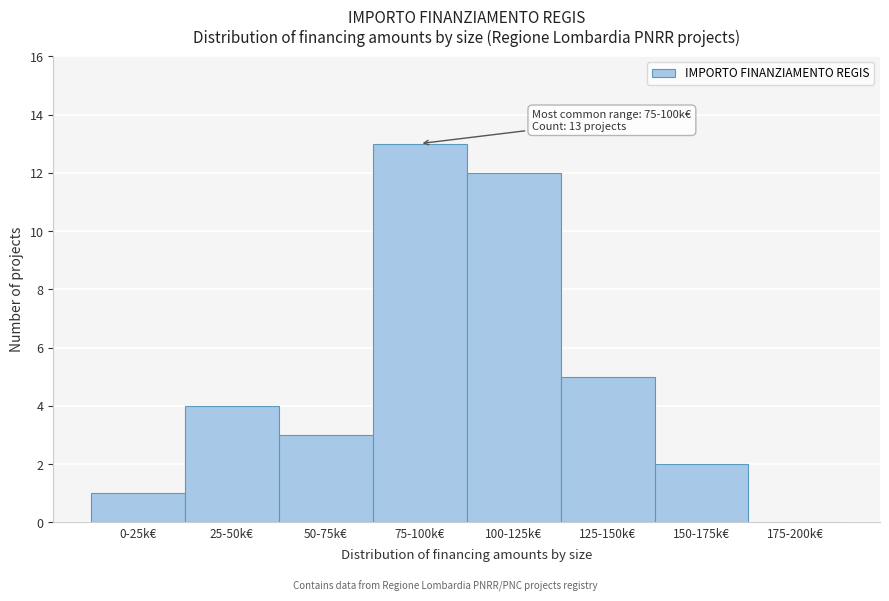

Reading right to left, list all the values displayed in this chart.

175-200k€=0	150-175k€=2	125-150k€=5	100-125k€=12	75-100k€=13	50-75k€=3	25-50k€=4	0-25k€=1